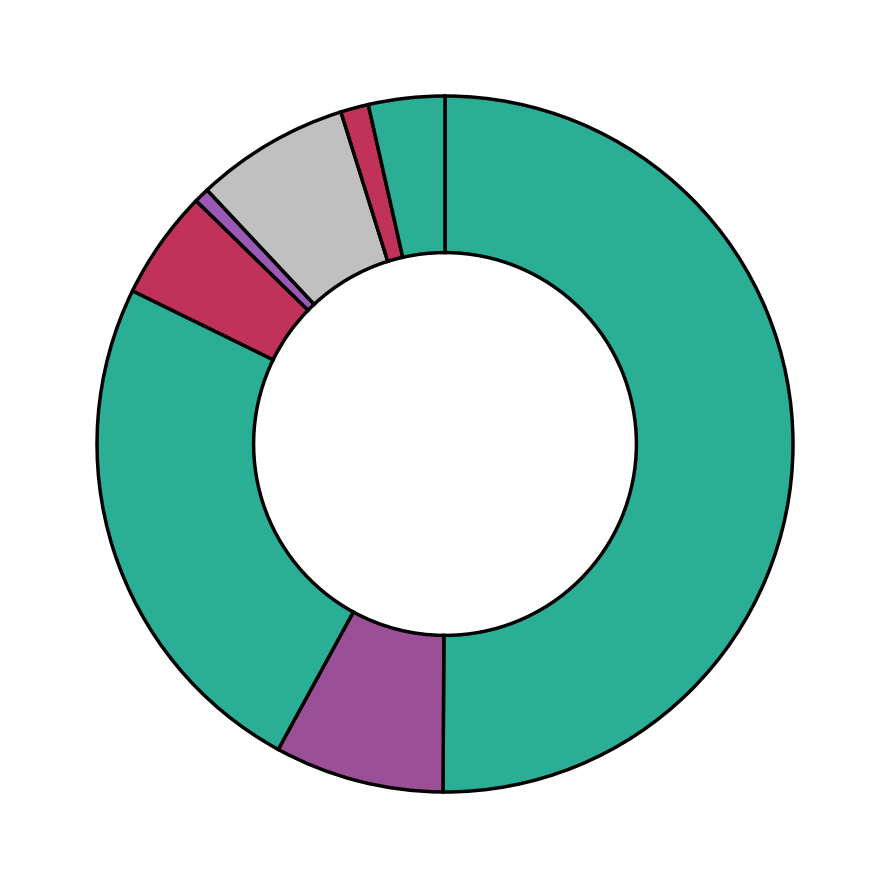

Rank the categories by value from highest to lowest.

Zemědělství, Zpracování kovů, Hornictví a hutnictví, Průmysl dřevařský, Průmysl sklářský, Průmysl textilní, Průmysl polygrafický, Průmysl chemický